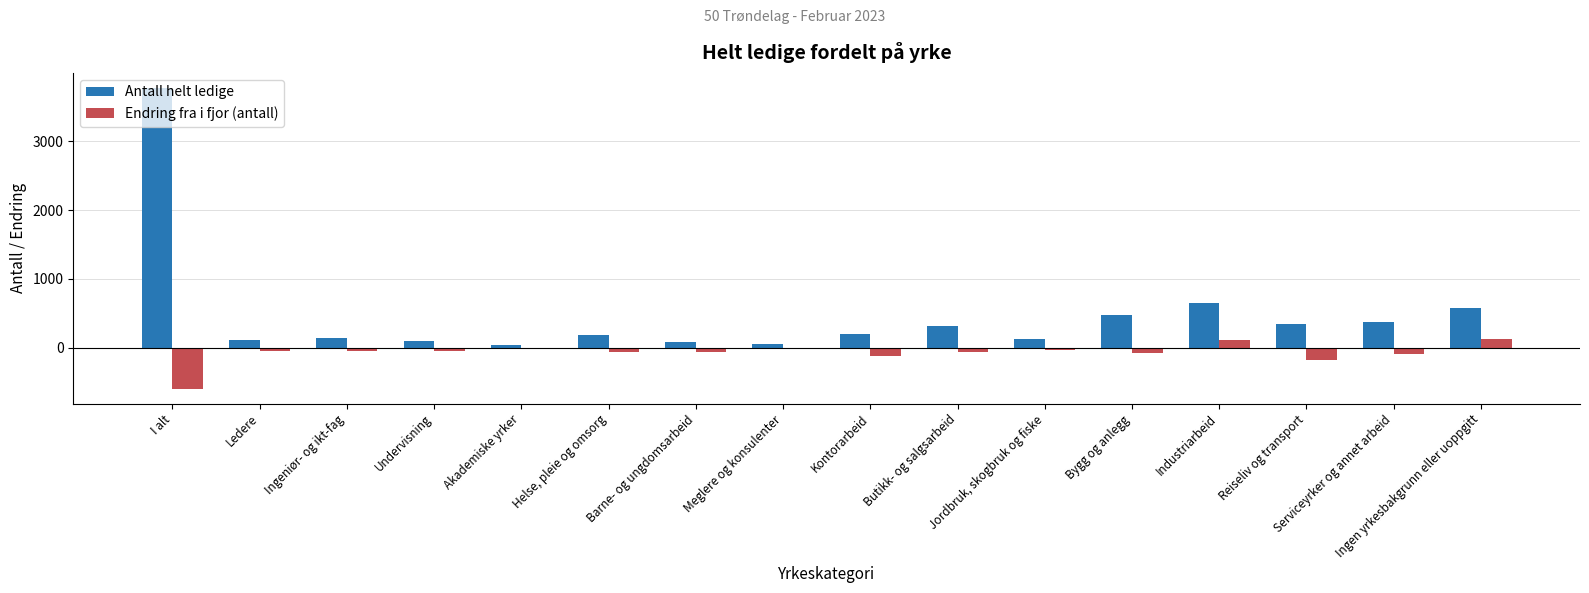

Are the bars horizontal?

No